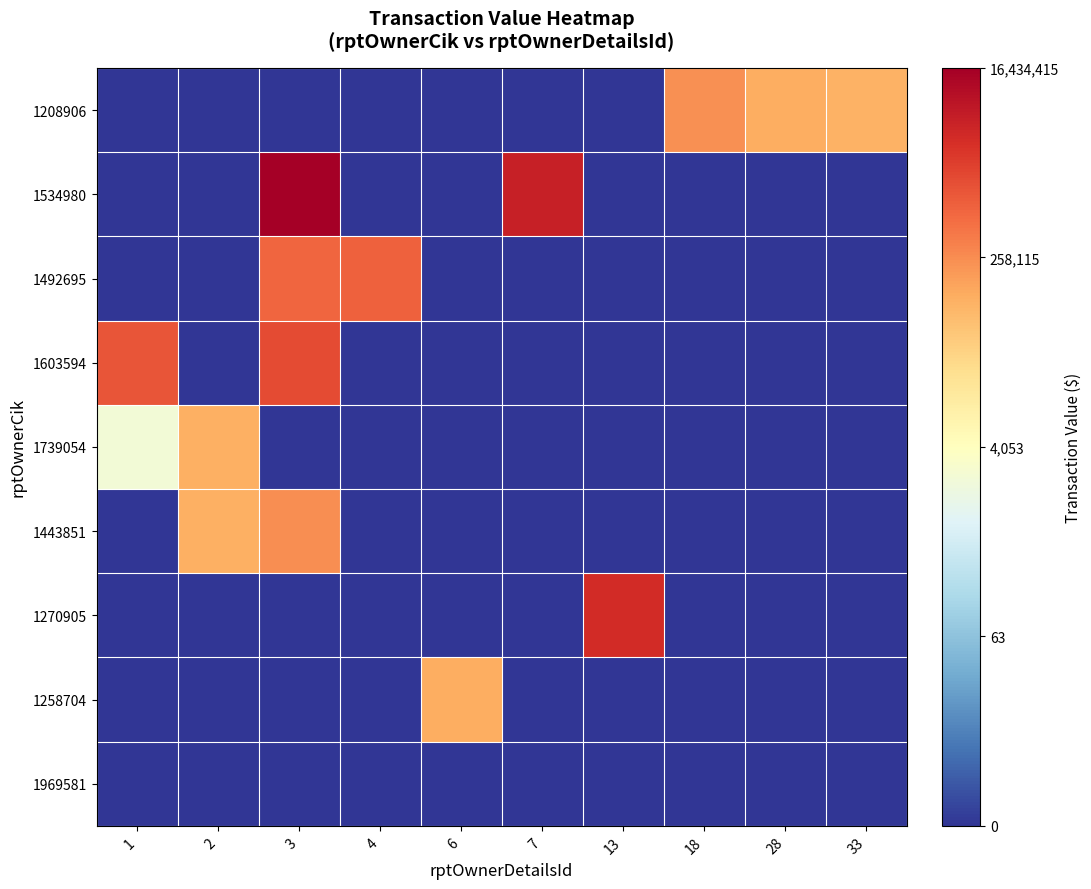

What is the total value across all series at 18?

12.3